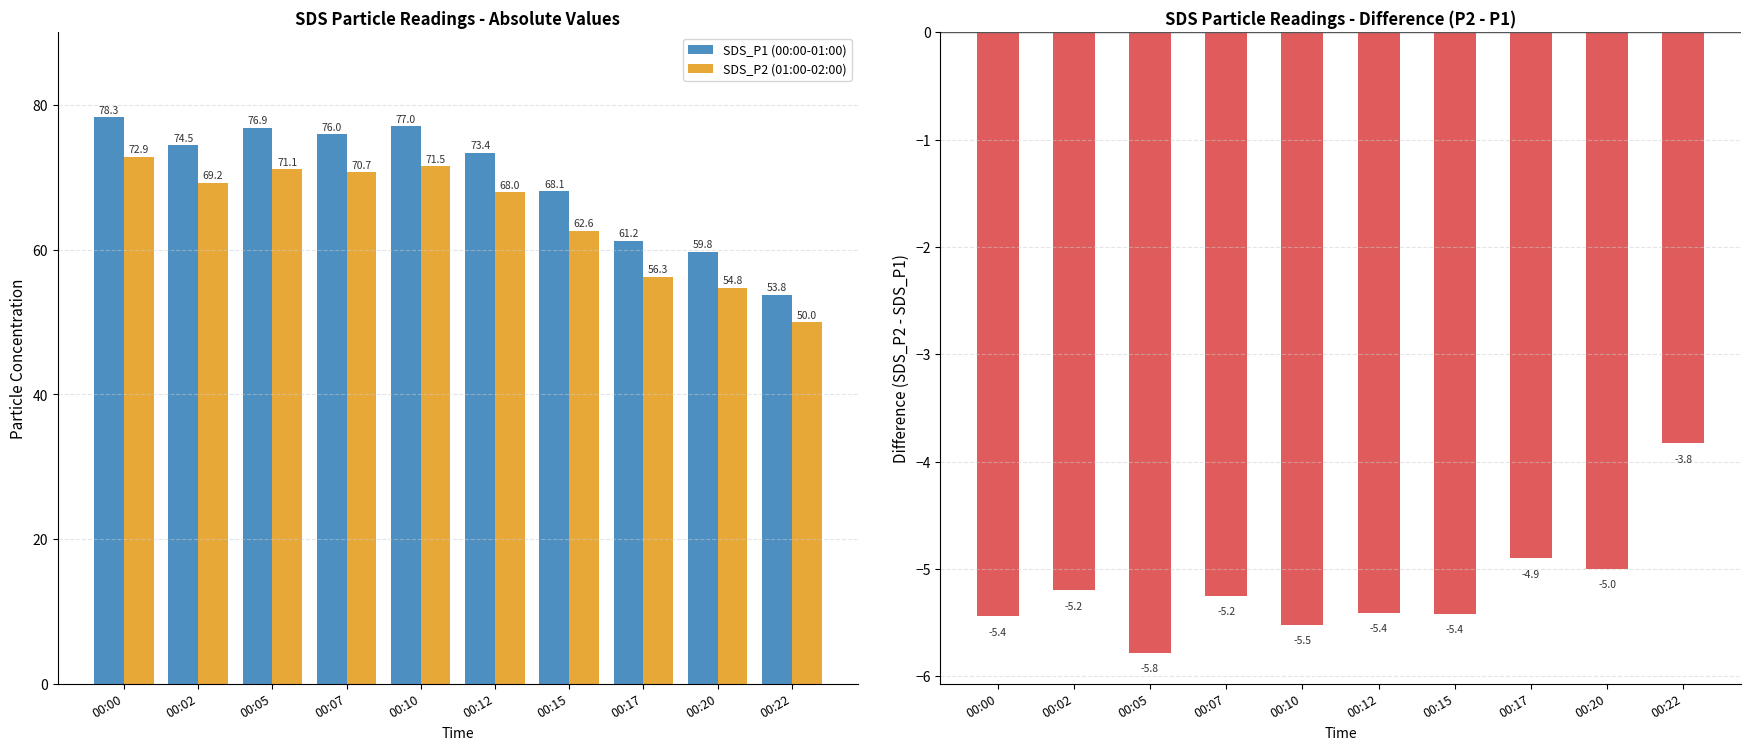

Are the bars horizontal?

No